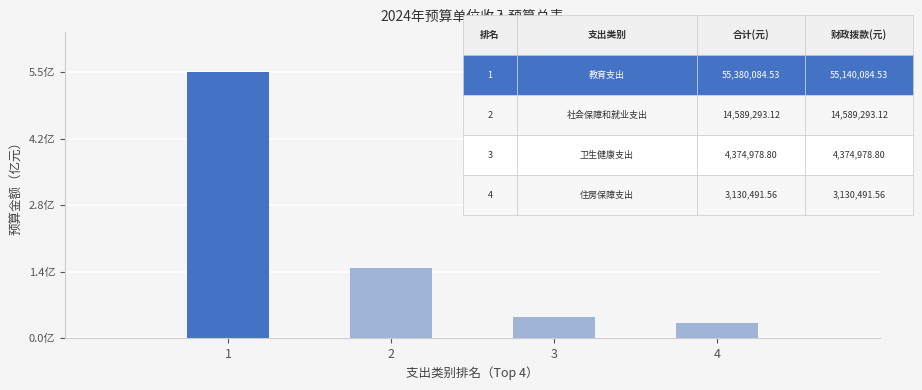

Where is the data nearest to the value 29255288?

2